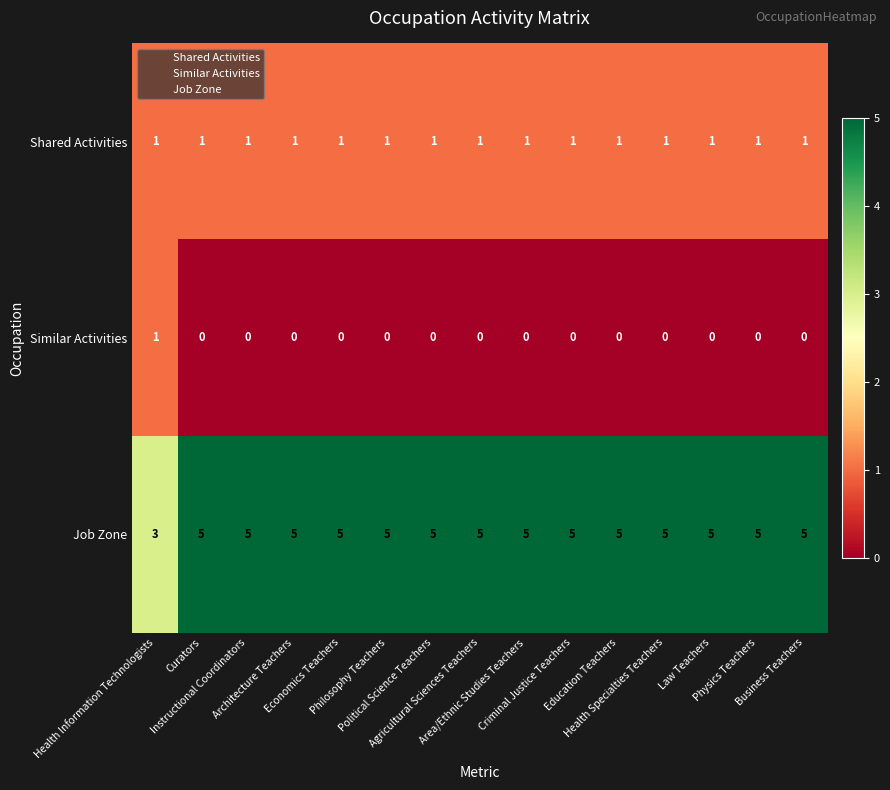

At how many categories does at least one series exceed 4?

14